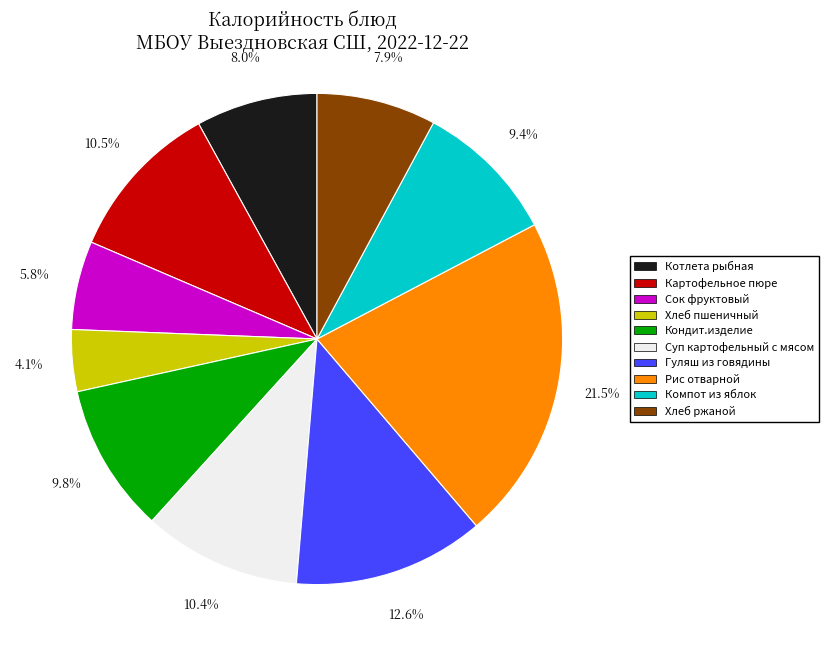

Is it true that Сок фруктовый is 1% of the pie?

False